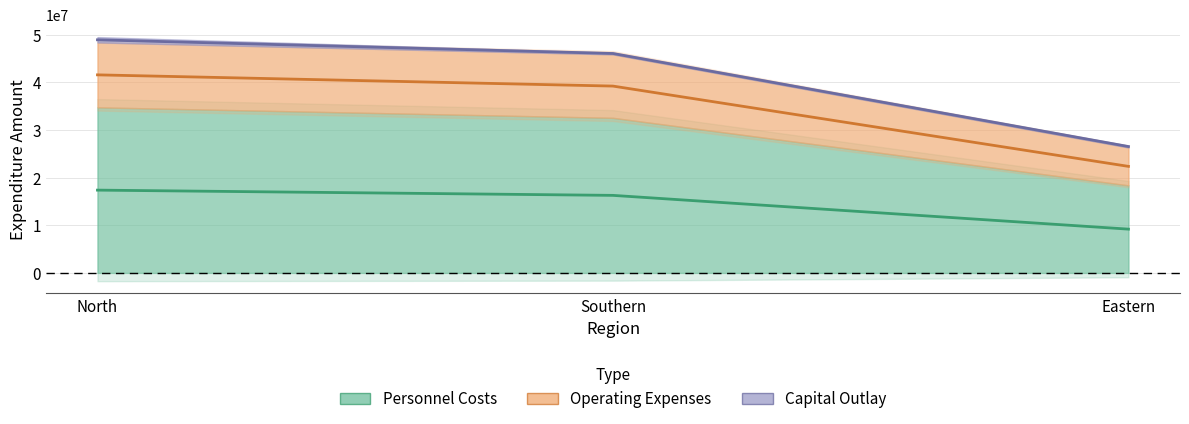

Count the number of categories in the chart.

3